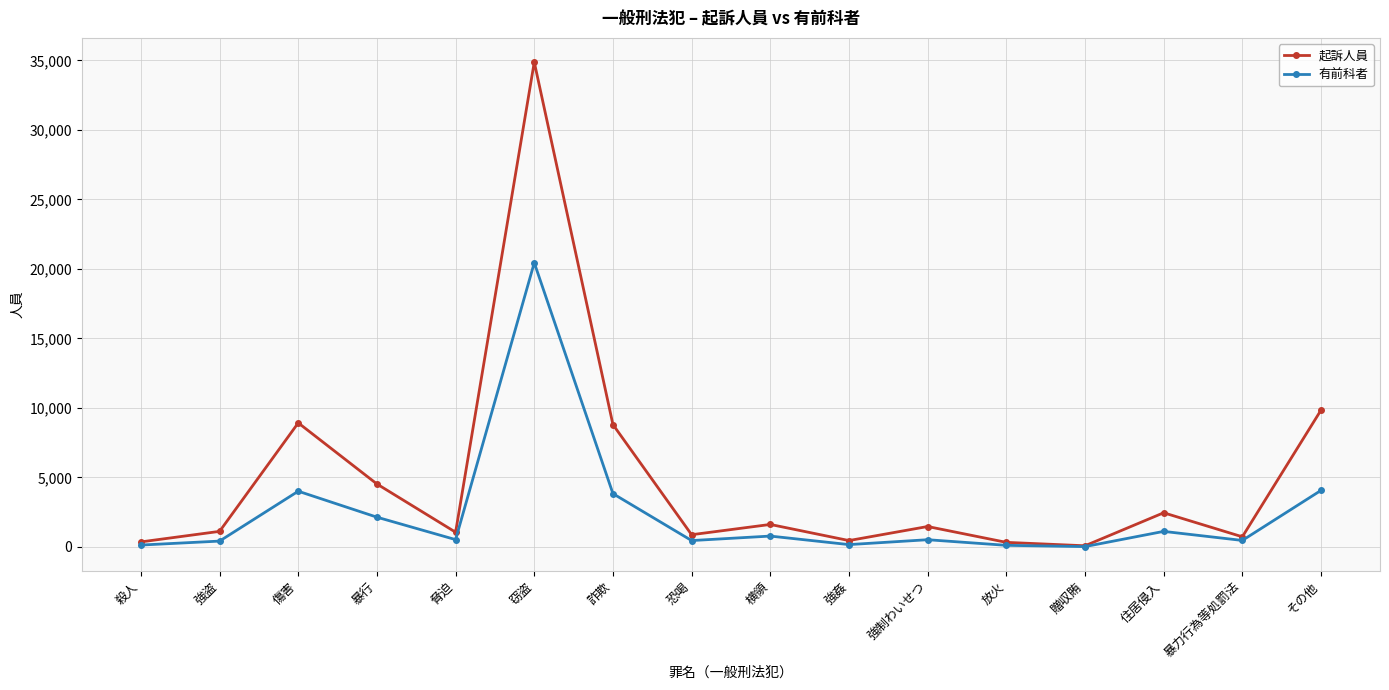

Is the value of 起訴人員 at 強制わいせつ greater than the value of 有前科者 at 住居侵入?

Yes